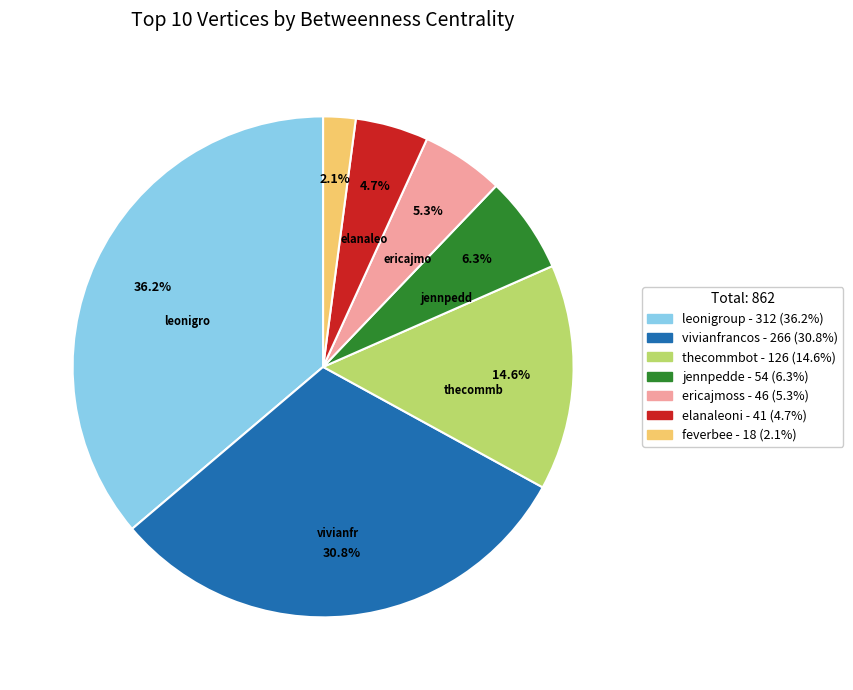

To the nearest percent, what is the average slice percentage?

14%